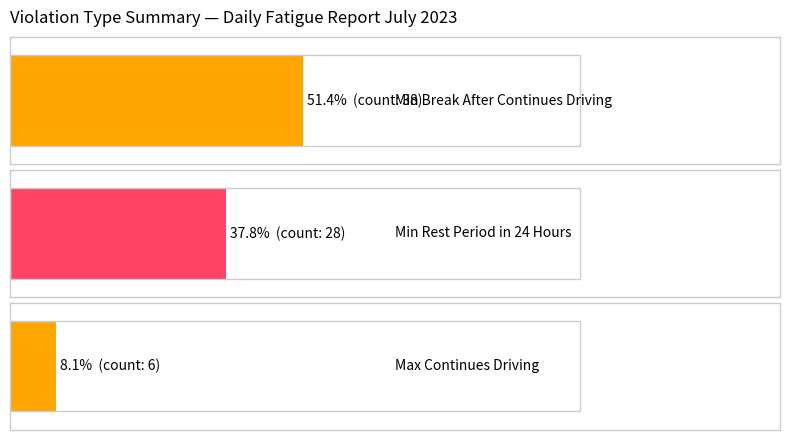

Is it true that the value at Minimum continues rest period in 24 hours is 50?

False